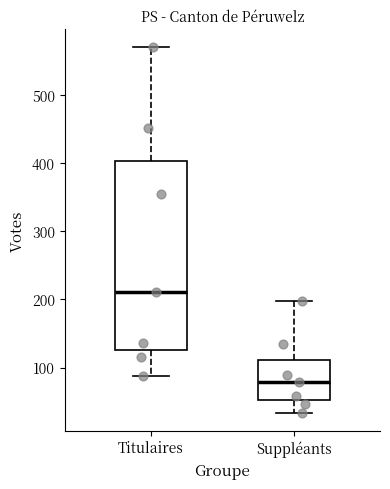

Which box's median line is the lowest?

Suppléants